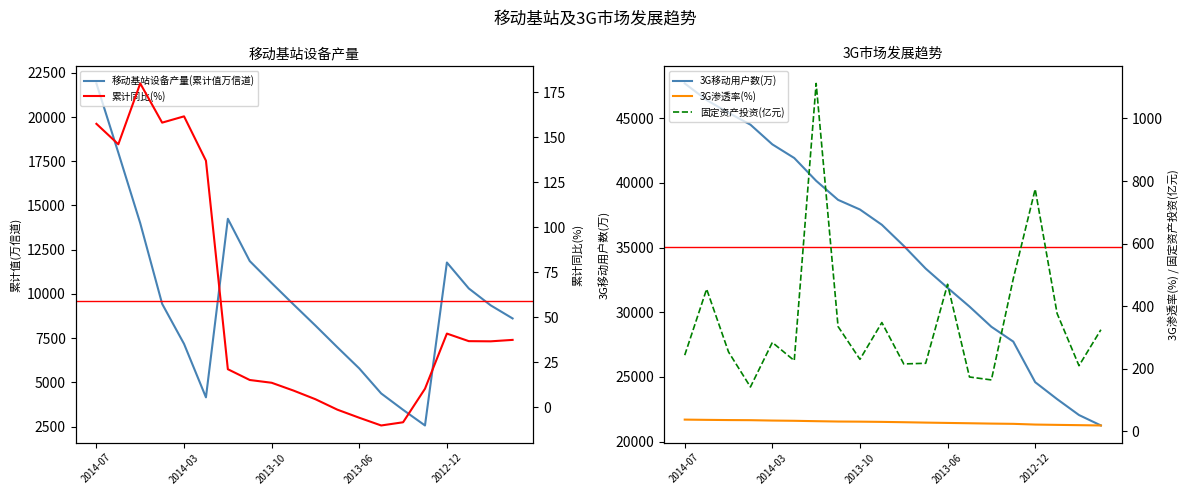

What are all the series names shown in the legend?

移动基站设备产量(累计值万信道), 3G移动用户数(万), 累计同比(%), 3G渗透率(%), 固定资产投资(亿元)